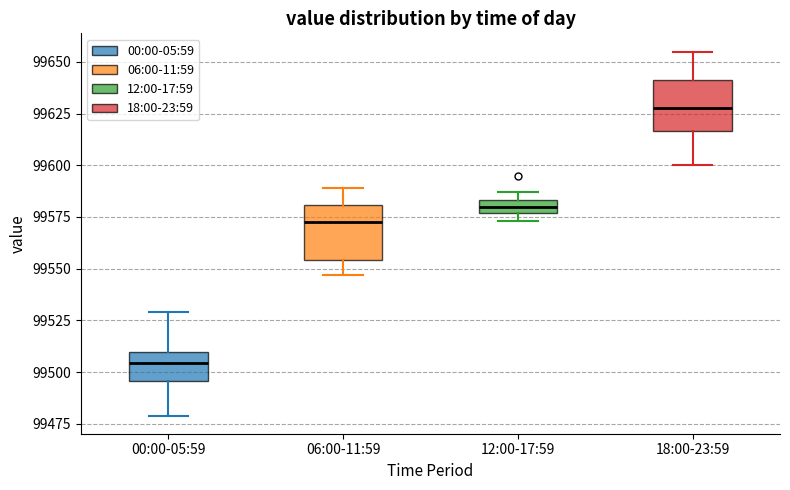

Where does the lower whisker of the box for 06:00-11:59 end on the y-axis? The values are not printed on the chart, so give them approximately, as read against the axis.

99545